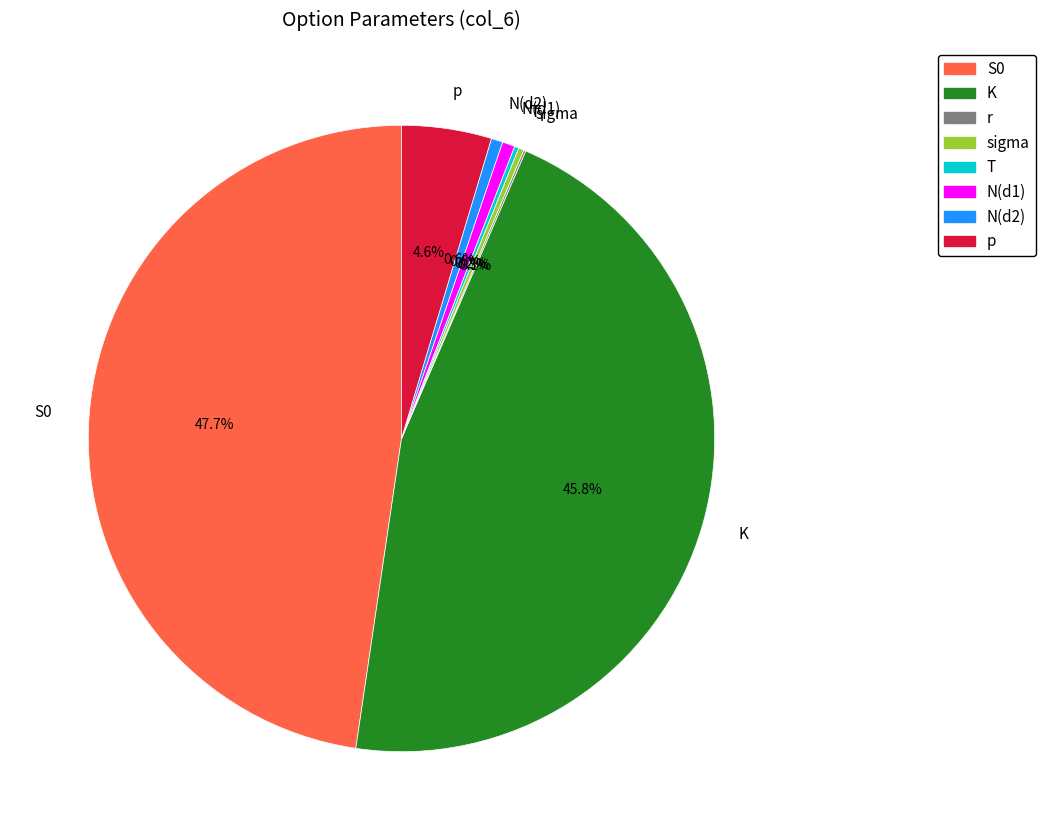

What is the largest slice in the pie chart?

S0